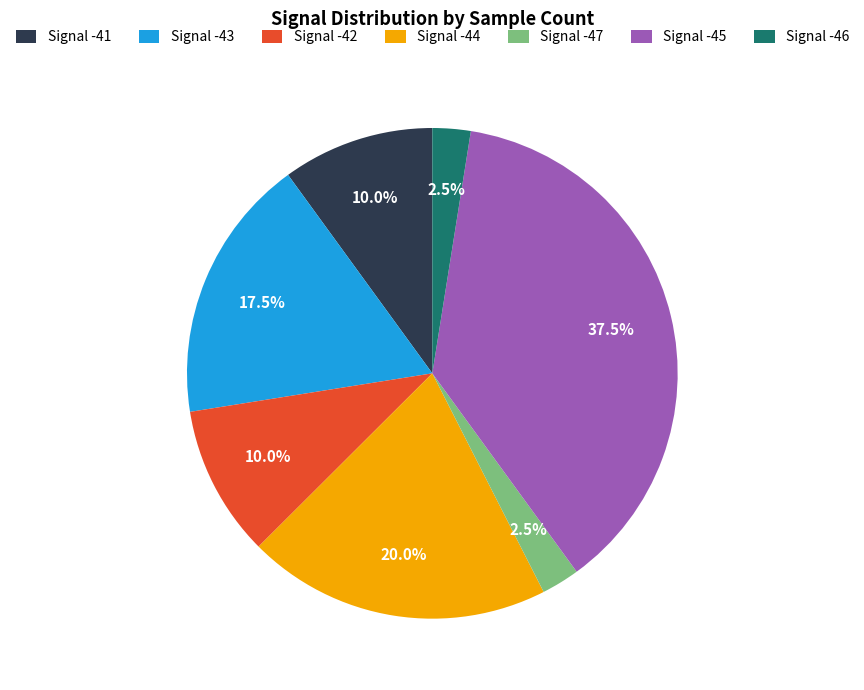

Which has a higher value, Signal -44 or Signal -43?

Signal -44